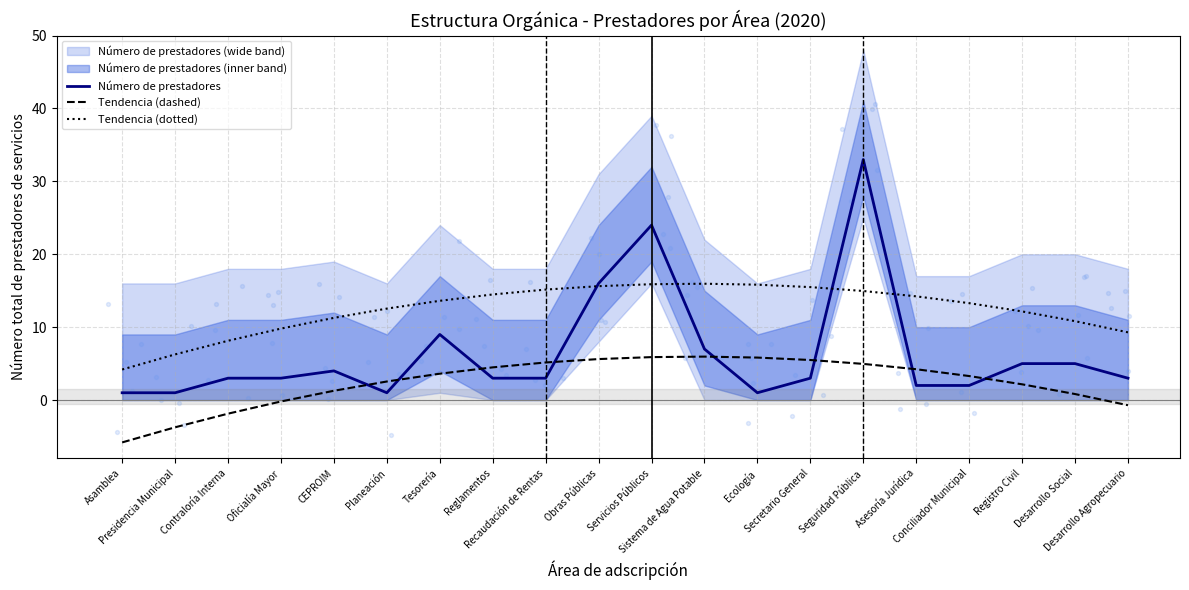

Is the value of Número de prestadores at Desarrollo Agropecuario greater than the value of Tendencia (dotted) at Seguridad Pública?

No